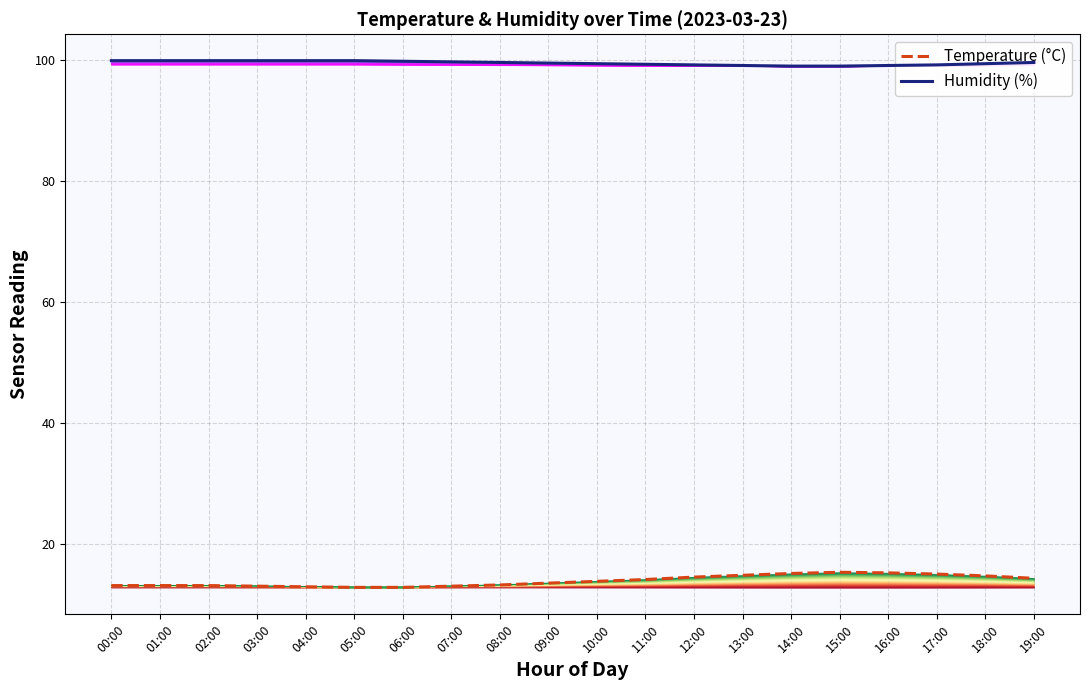

Is it true that Humidity (%) equals 162.5 at 14:00?

False